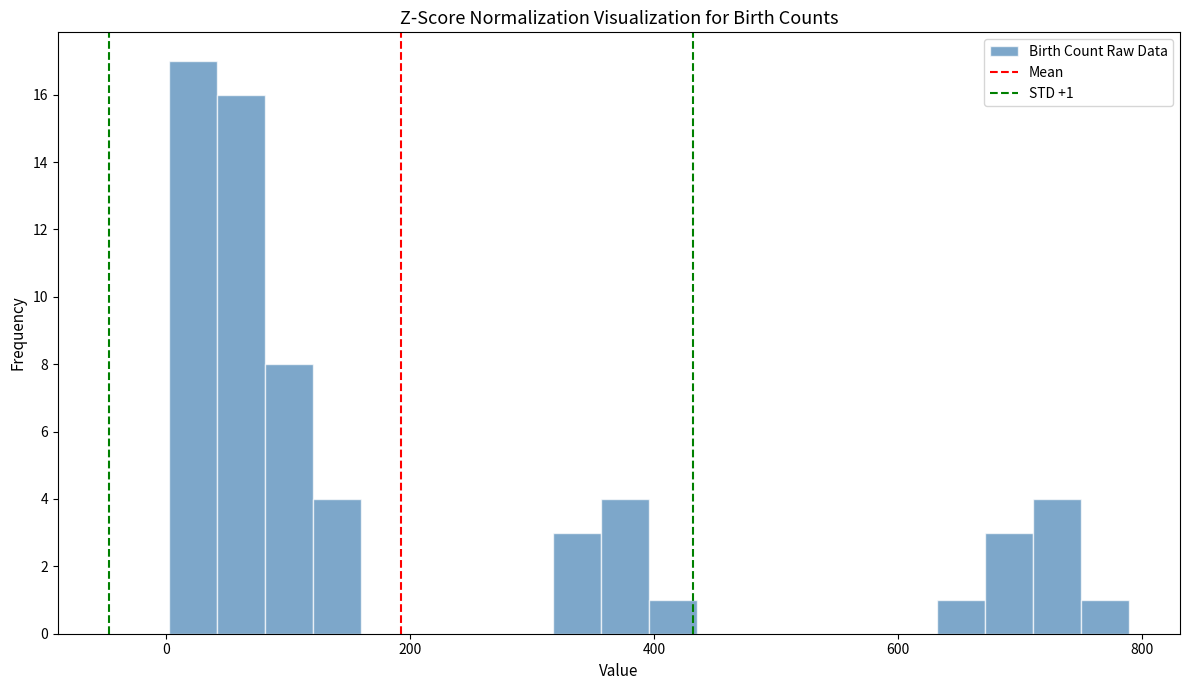

Around what value on the x-axis is the tallest bar? Give the approximate position of its centre, as read against the axis.

20